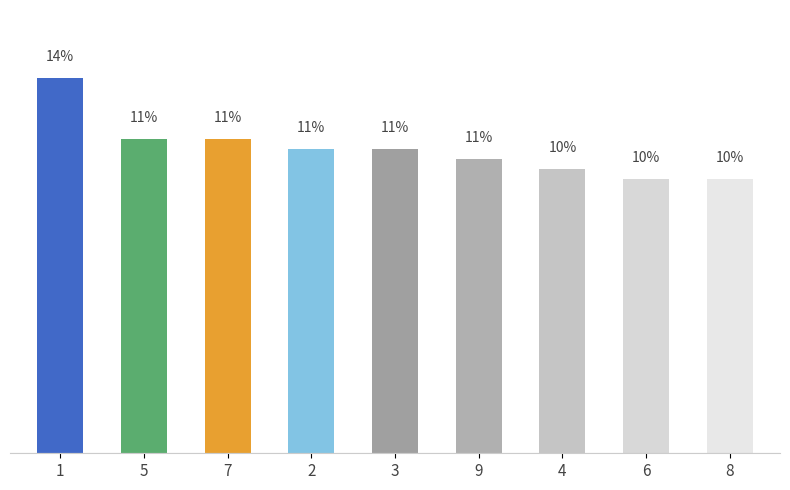

What is the maximum value shown in the chart?

13.7